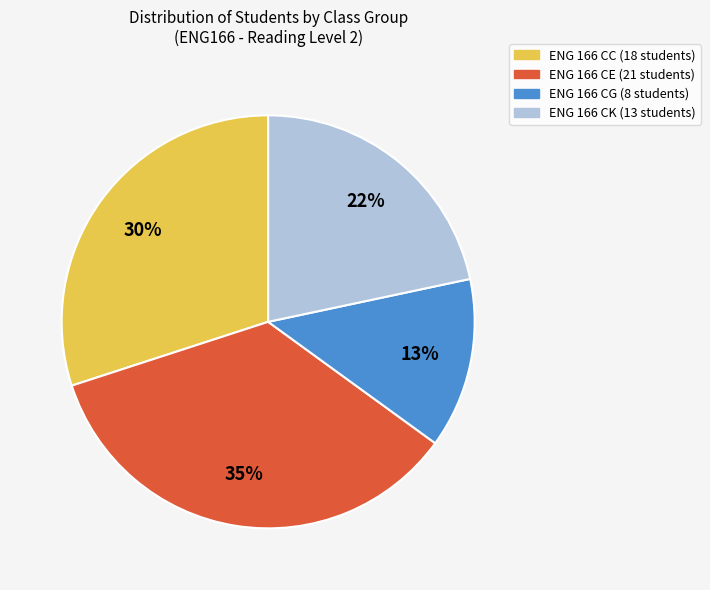

Count the number of slices in the pie.

4